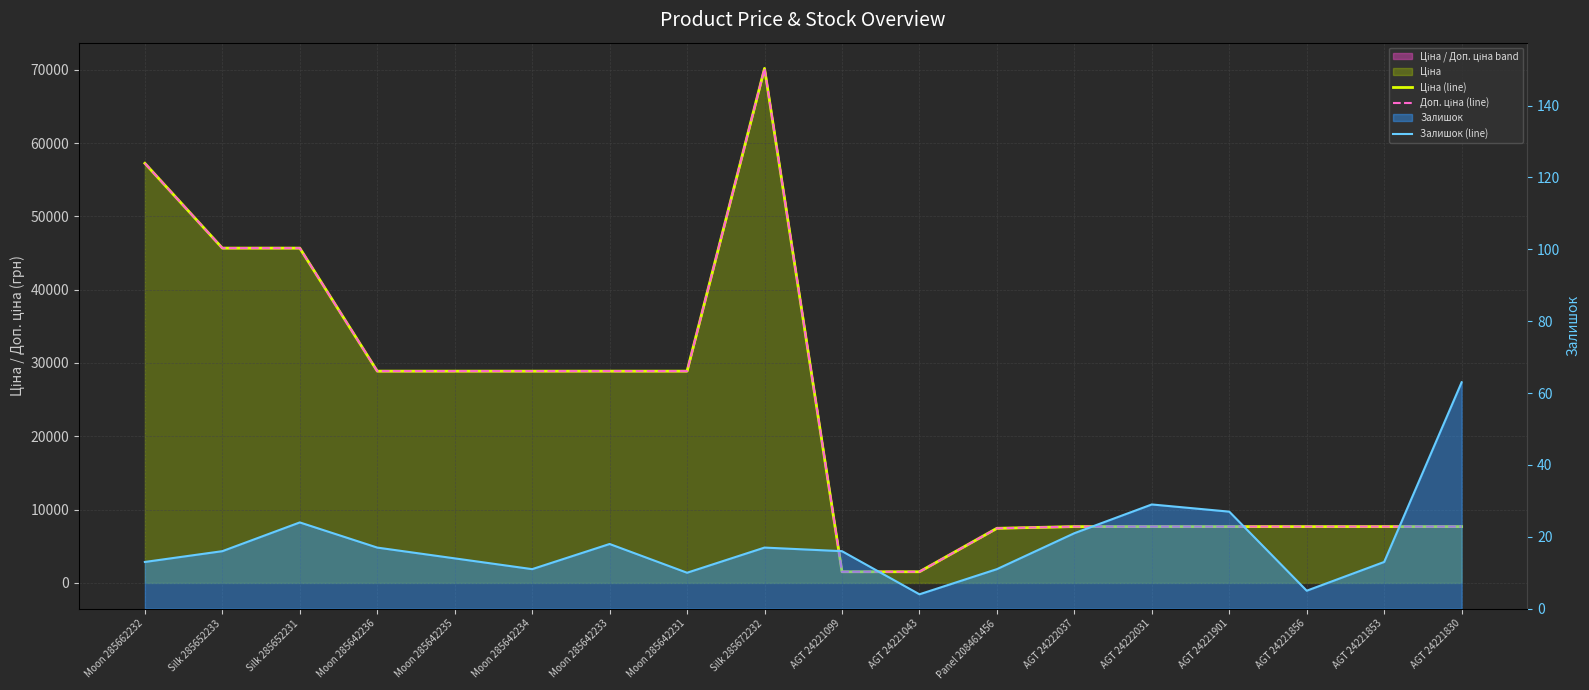

What is the sum of the Залишок (line) values at Panel 208461456 and AGT 24221856?

16.0